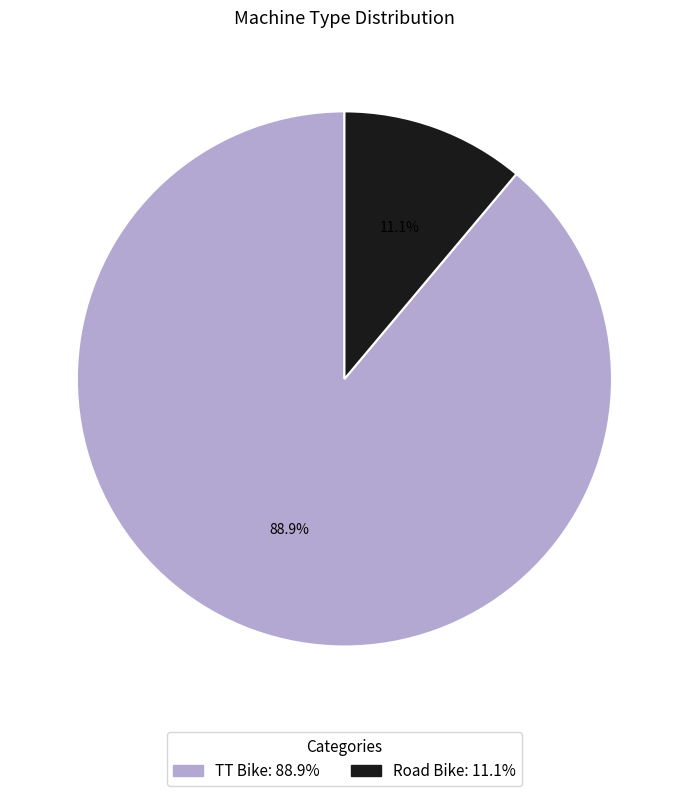

What is the ratio of the value at Road Bike to the value at TT Bike?

0.1